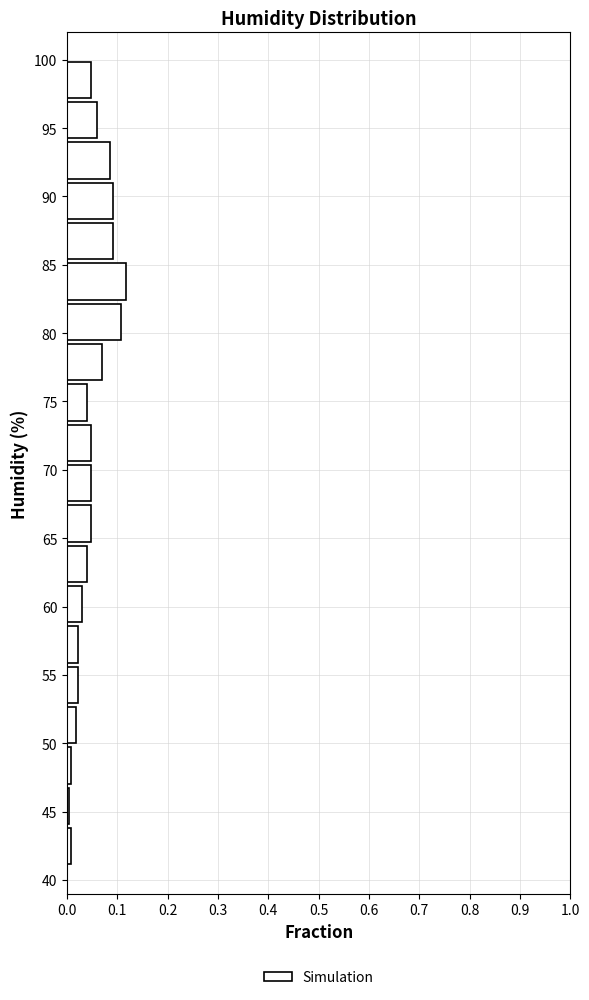

Reading bottom to top, transcribe this chart: for each bar, give the range it covers on the y-axis and its length. Neither the bar edges nor the lengths are printed on the chart, so give them approximately, as read against the axes.

41.00 to 43.95: under 0.01
43.95 to 46.90: under 0.01
46.90 to 49.85: under 0.01
49.85 to 52.80: 0.02
52.80 to 55.75: 0.02
55.75 to 58.70: 0.02
58.70 to 61.65: 0.03
61.65 to 64.60: 0.04
64.60 to 67.55: 0.05
67.55 to 70.50: 0.05
70.50 to 73.45: 0.05
73.45 to 76.40: 0.04
76.40 to 79.35: 0.07
79.35 to 82.30: 0.11
82.30 to 85.25: 0.12
85.25 to 88.20: 0.09
88.20 to 91.15: 0.09
91.15 to 94.10: 0.09
94.10 to 97.05: 0.06
97.05 to 100.00: 0.05